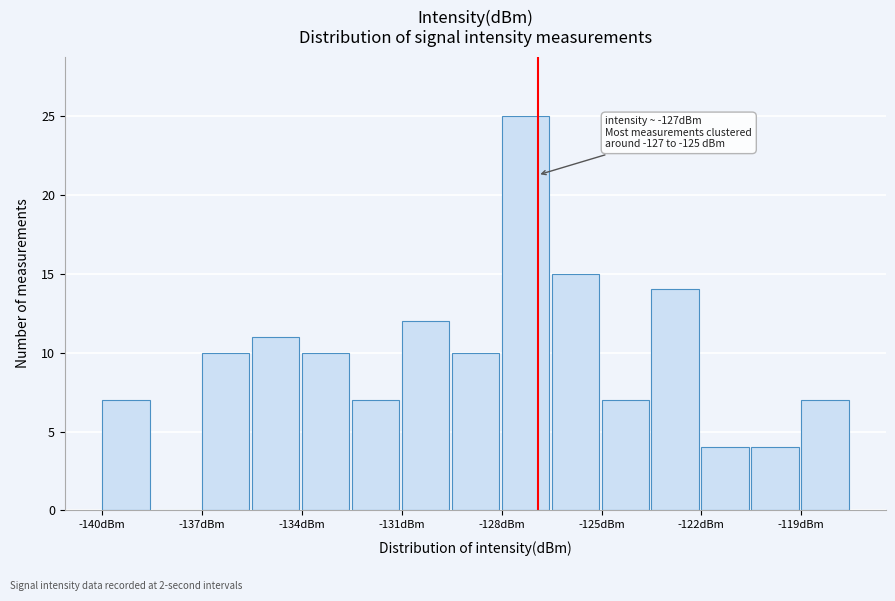

Read against the x-axis, roughly where is the centre of the tallest bar?

-127.5